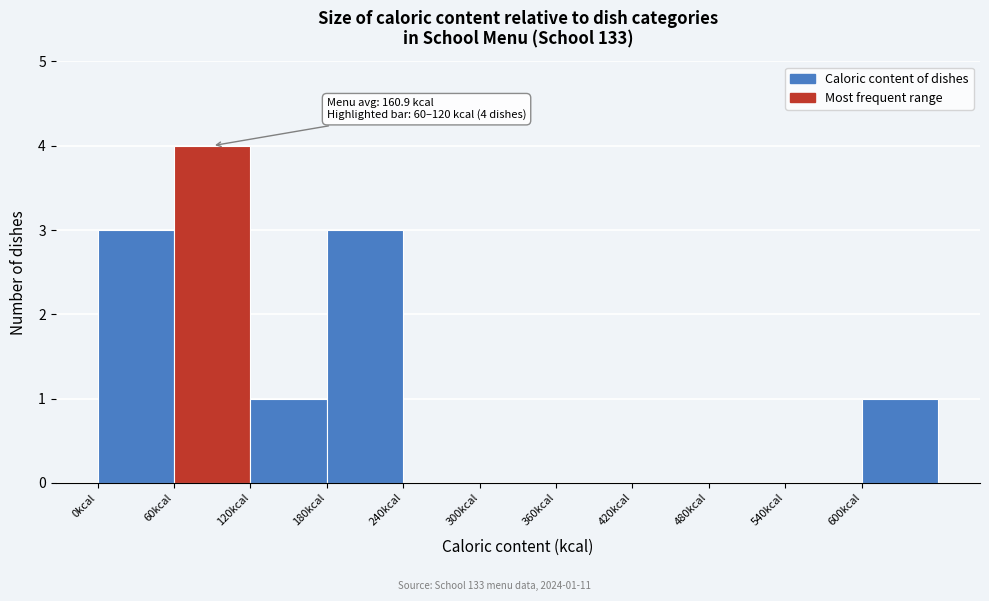

Which range on the x-axis has the tallest bar?

60 to 120